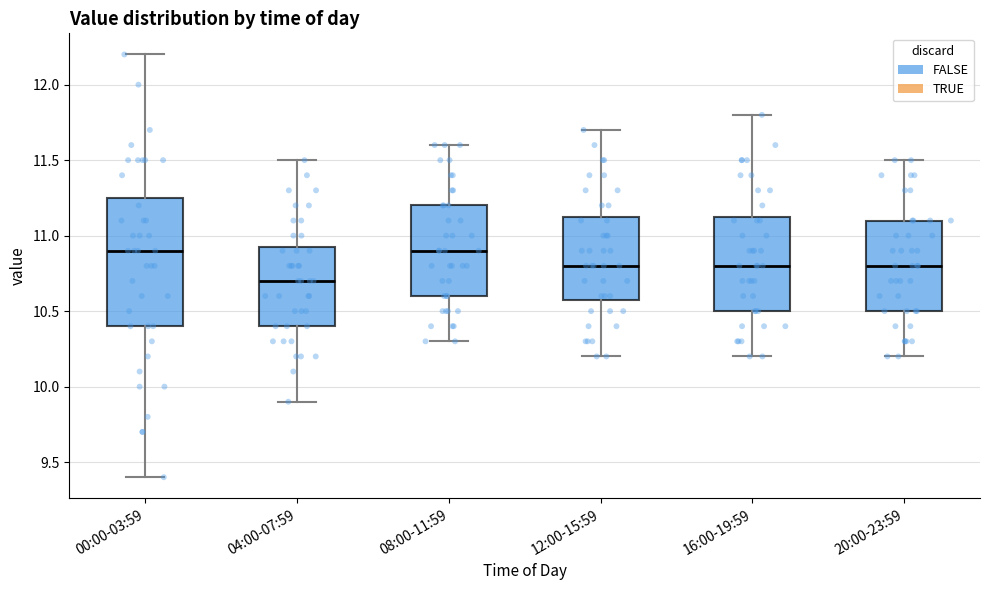

Comparing the boxes themselves (not the whiskers), which one is the tallest?

00:00-03:59